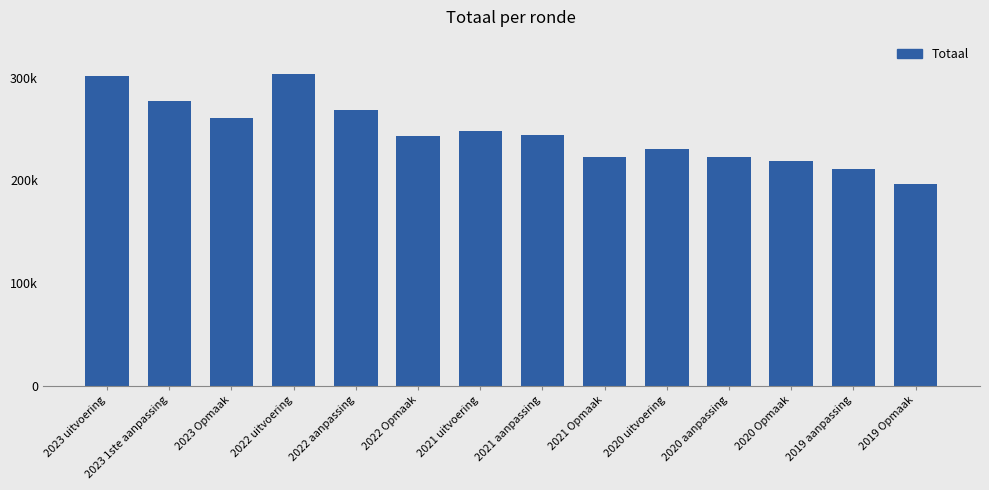

What is the change in value from 2023 Opmaak to 2019 aanpassing?

-49245